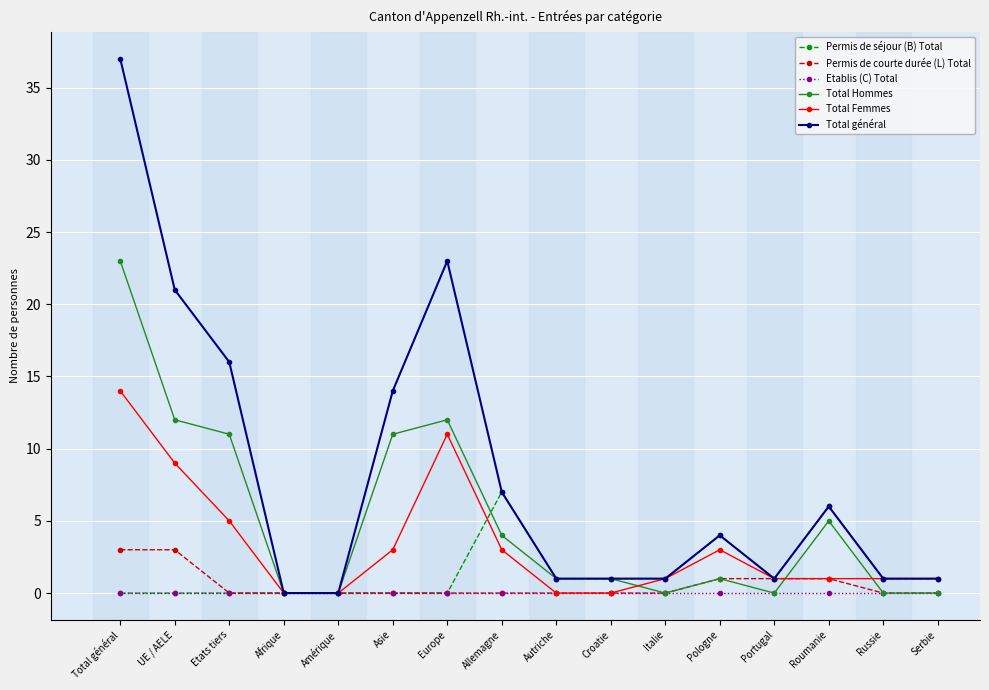

What is the average value of the Total Hommes series?

5